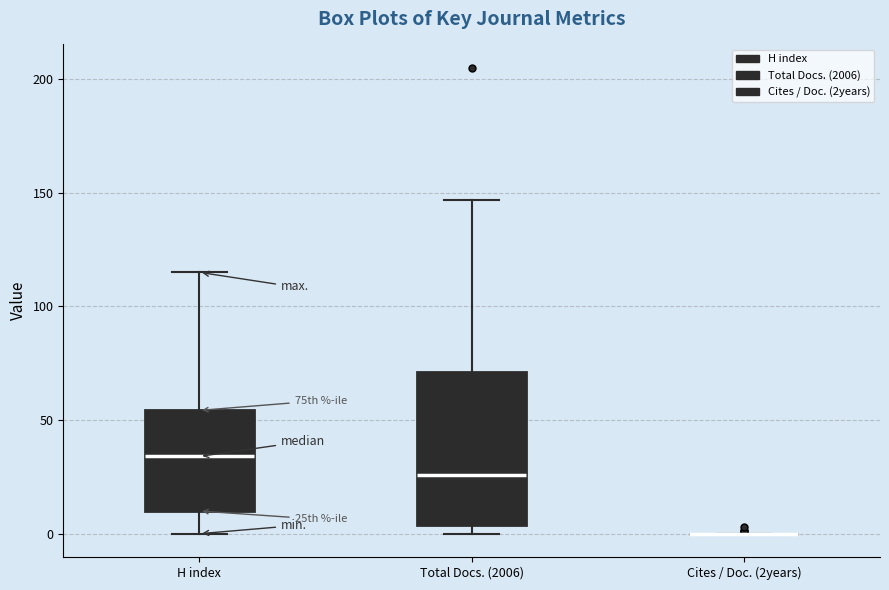

Reading left to right, read every box against the y-axis: the position of its median line, the range the box covers, and the ends of its whiskers. The values are not printed on the chart, so give them approximately, as read against the axis.

H index: median 35, box 10 to 55, whiskers 0 to 115
Total Docs. (2006): median 25, box 5 to 70, whiskers 0 to 145
Cites / Doc. (2years): box collapsed to a line at 0, whiskers 0 to 0